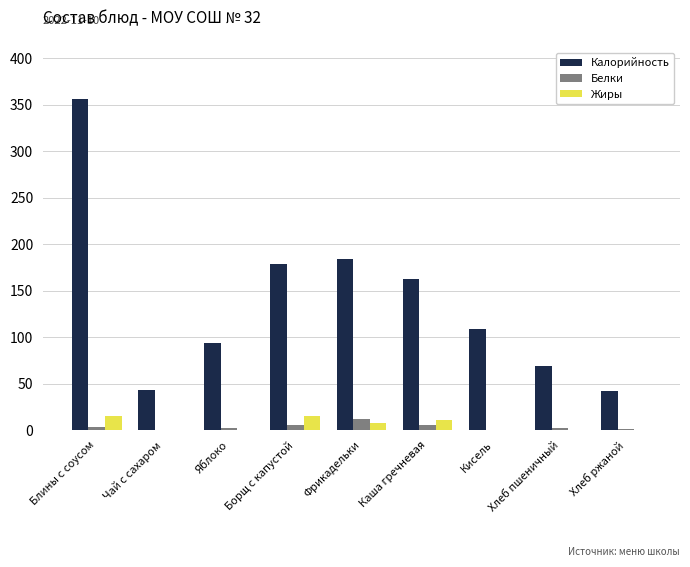

Are the bars horizontal?

No